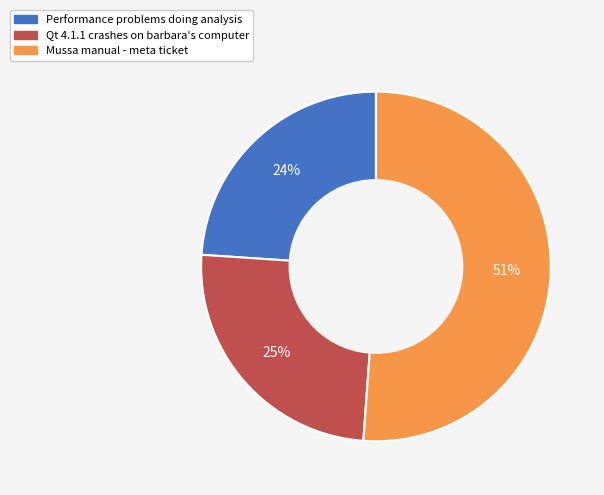

The Mussa manual - meta ticket slice represents 51% of the pie. True or false?

True